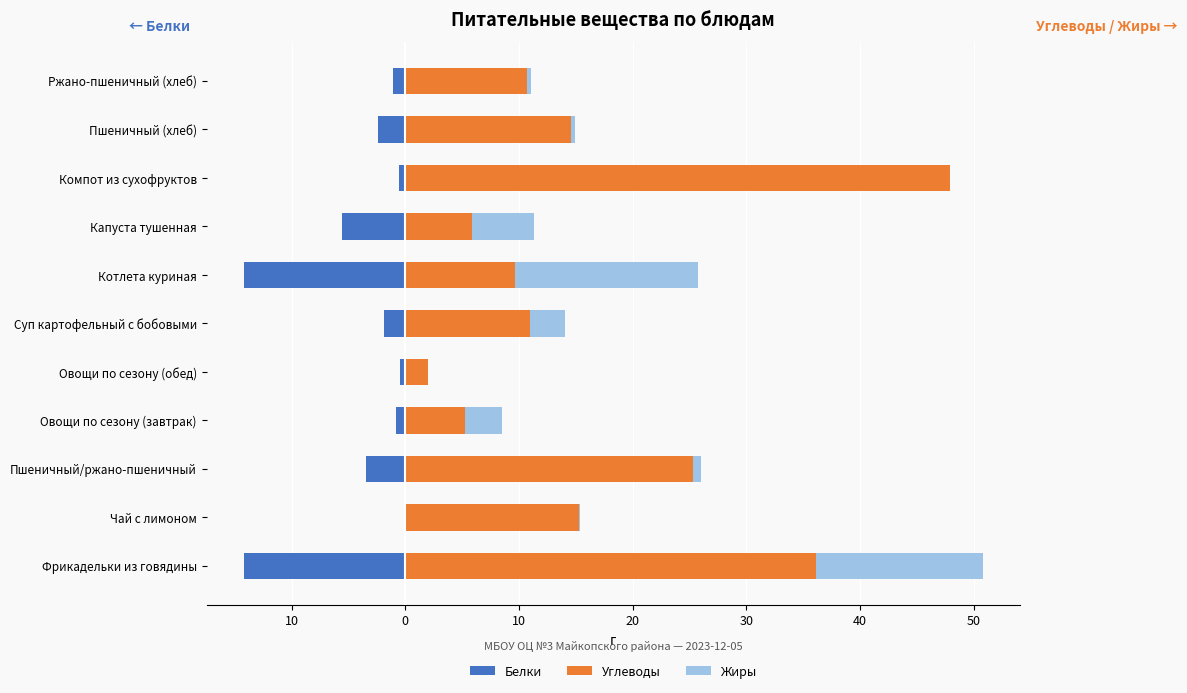

How many positive values does the Жиры series have?

10